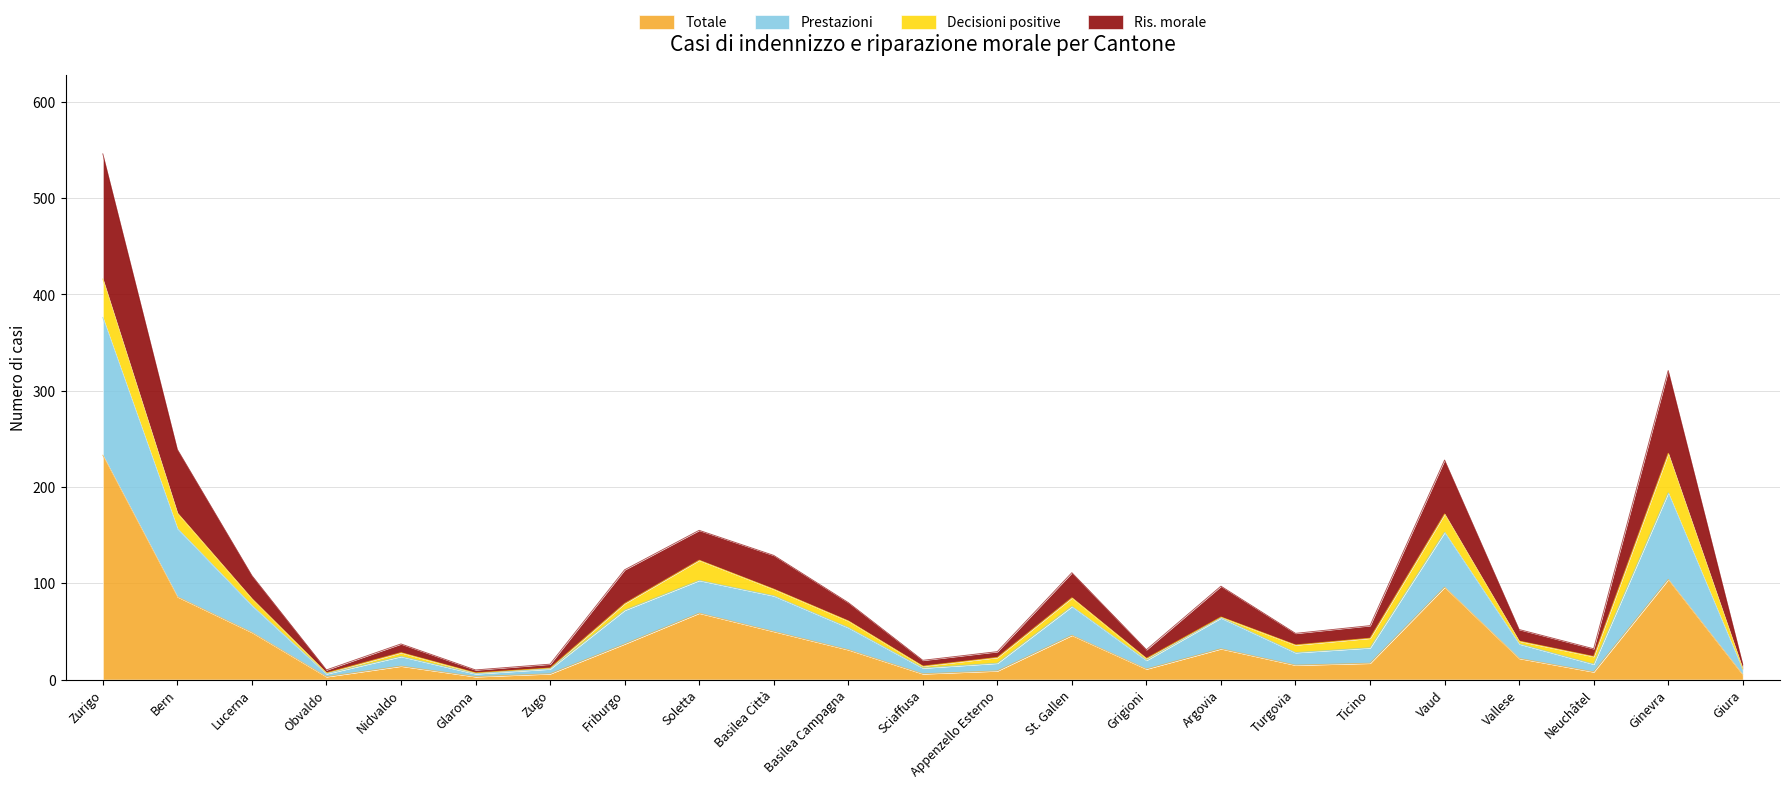

What is the spread (max minus min) of values at Soletta?

86